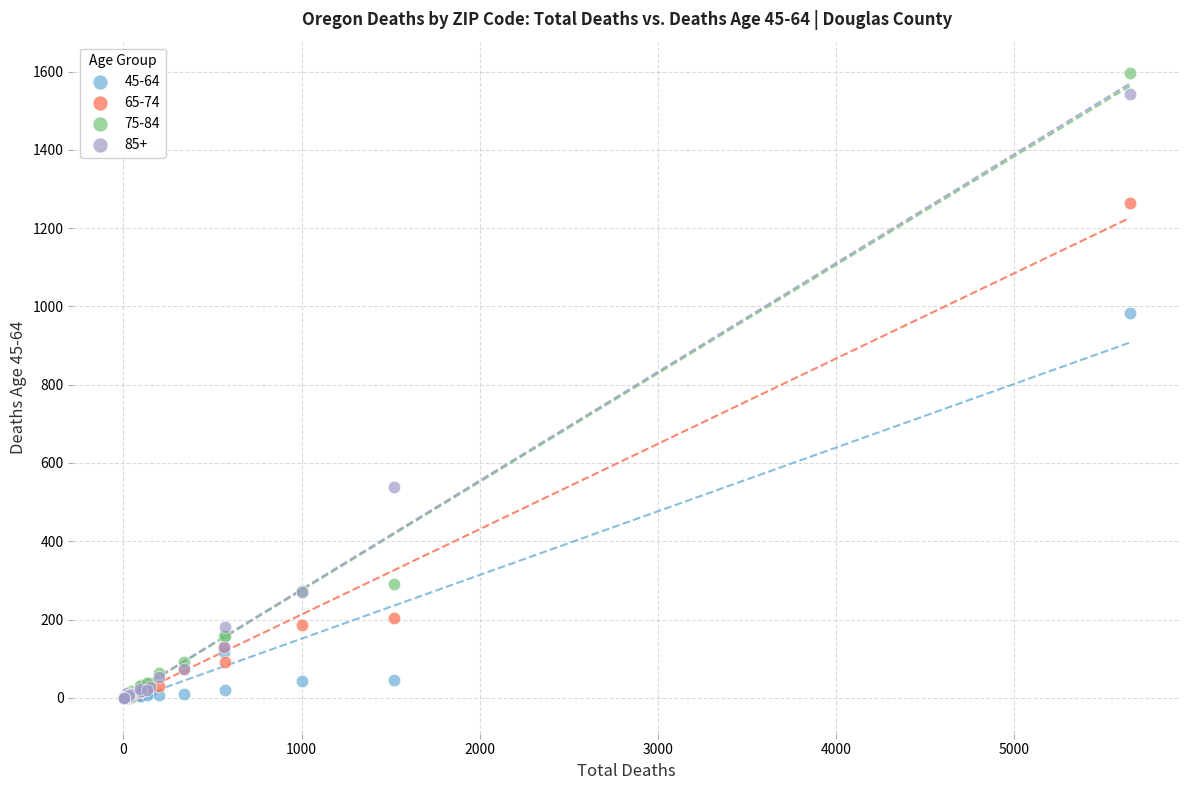

Which series contains the highest Y value?

75-84